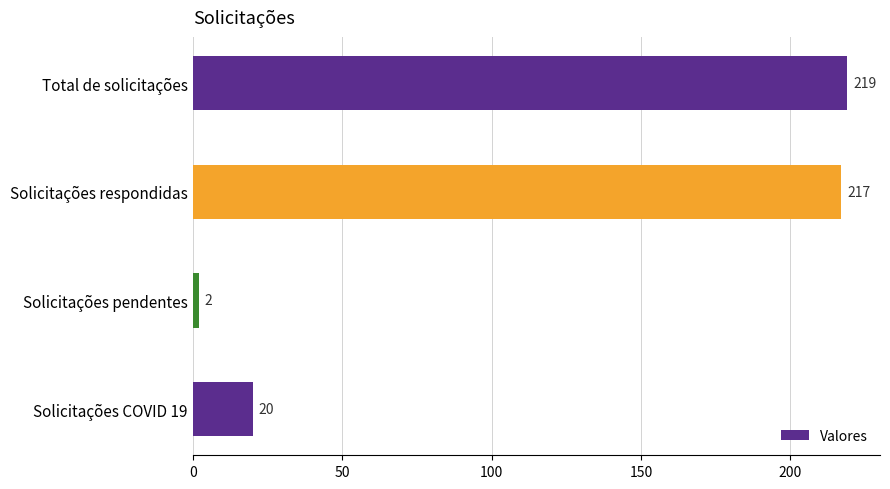

What is the difference between the second highest and second lowest values?

197